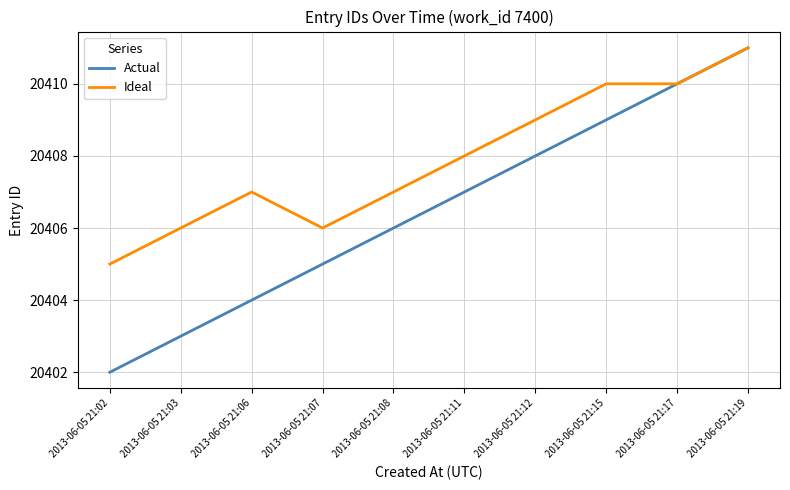

Does the chart display data point markers on the line(s)?

No